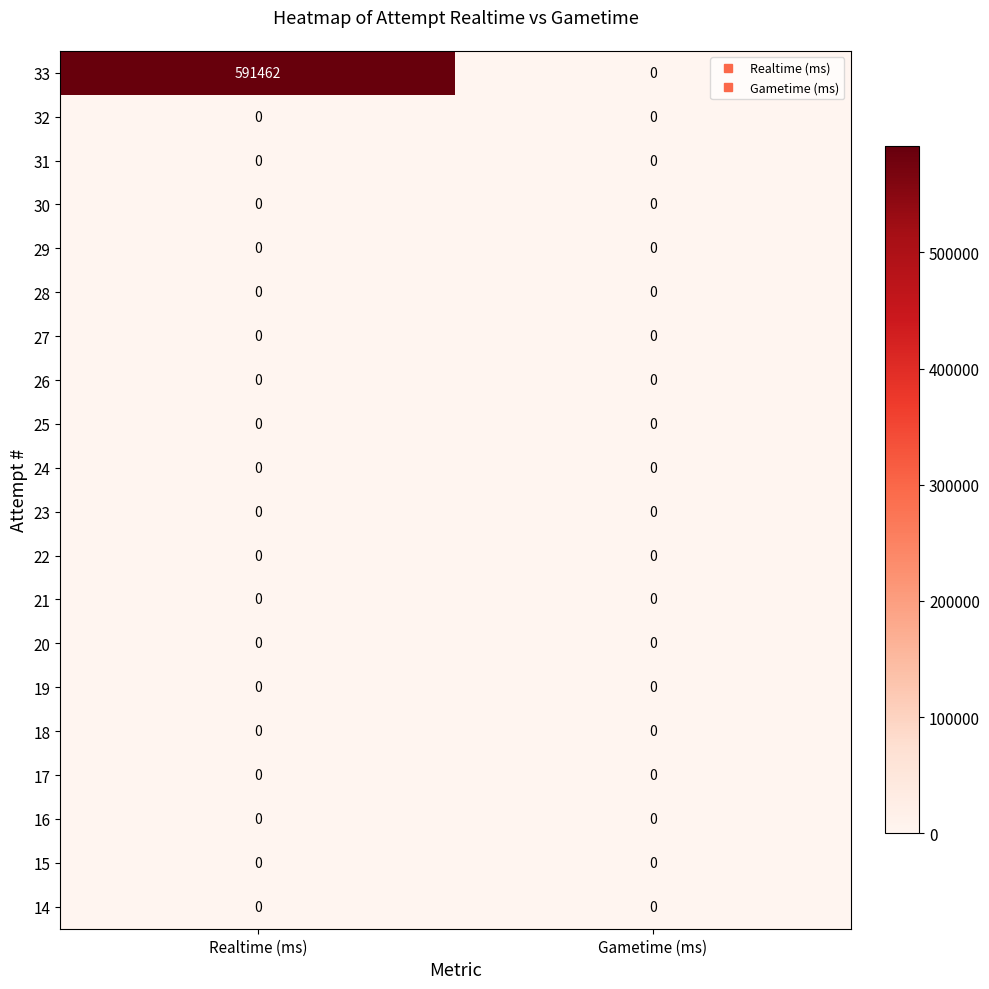

What is the spread (max minus min) of values at Realtime (ms)?

591462